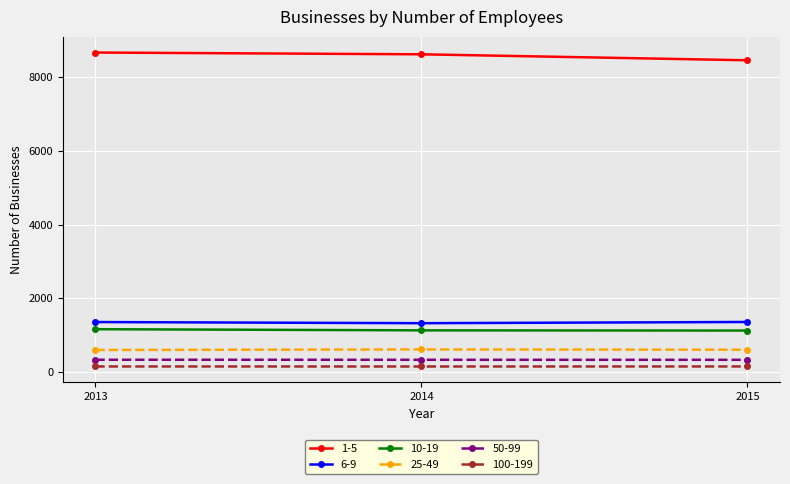

Which series has the largest range (max minus min)?

1-5